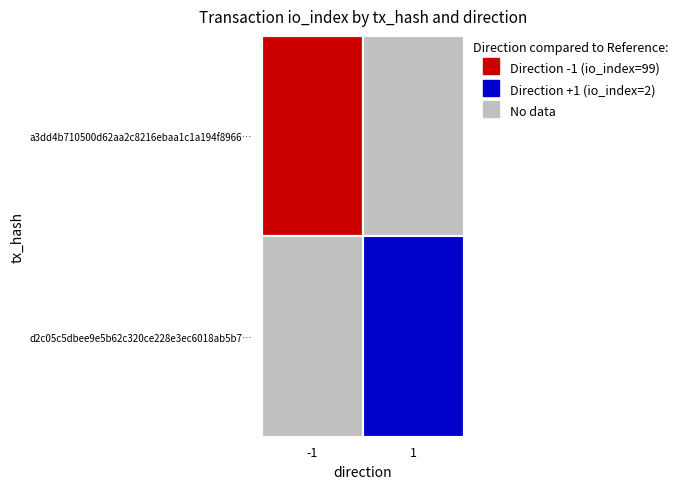

Rank the series at io_index from highest to lowest value.

a3dd4b710500d62aa2c8216ebaa1c1a194f8966…, d2c05c5dbee9e5b62c320ce228e3ec6018ab5b7…